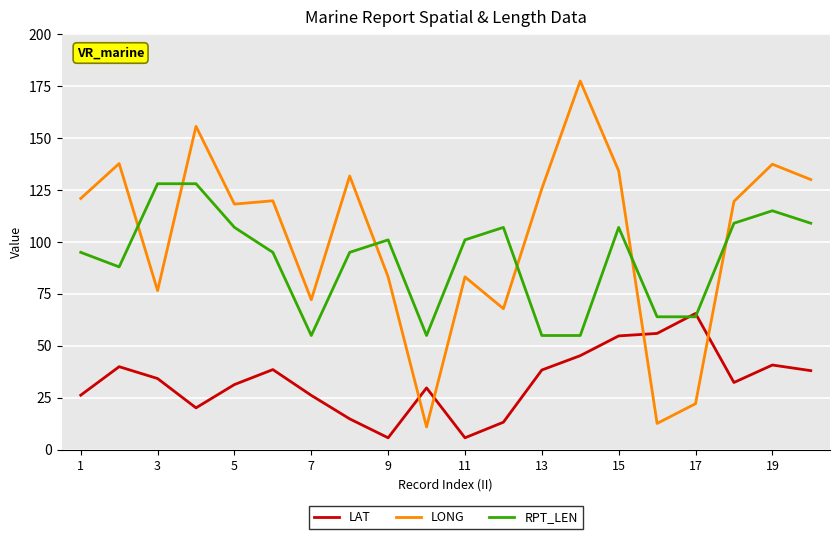

True or false: LAT and LONG cross at least once.

True